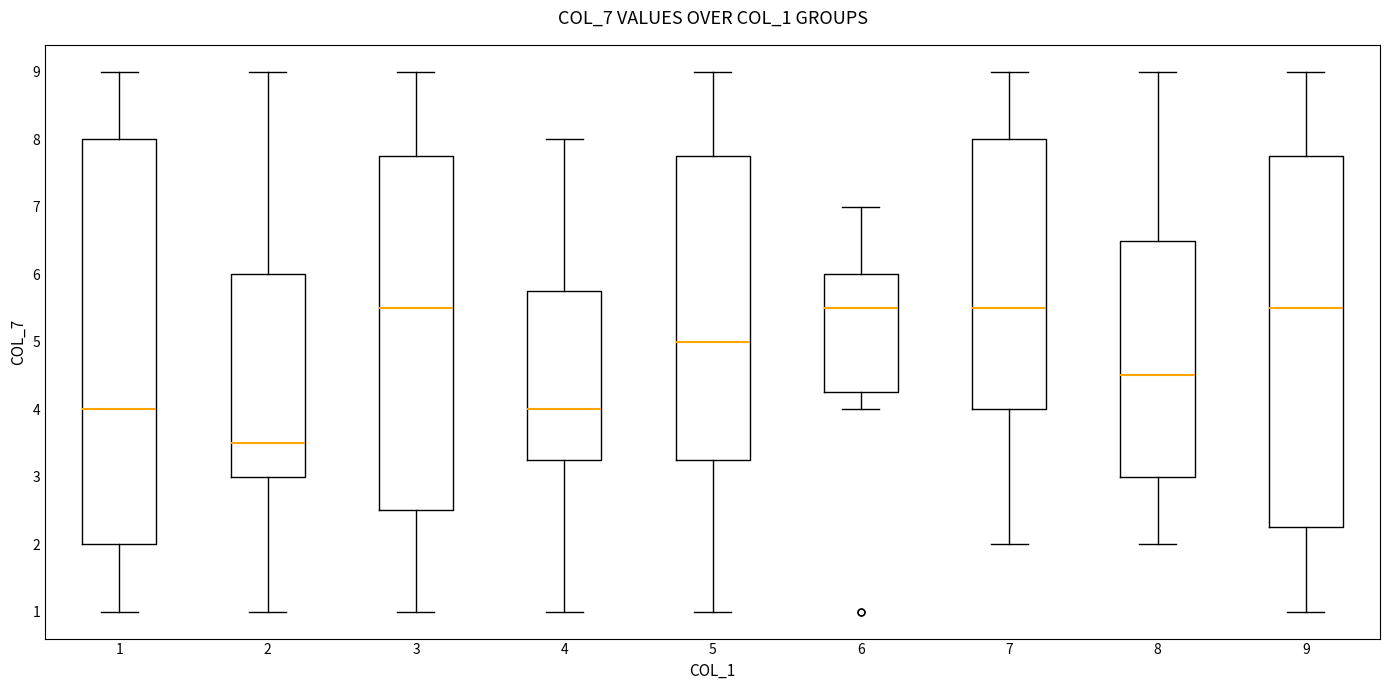

Reading left to right, transcribe this box plot: for each box, give where its median line is, the range the box spans, and where its two whiskers end, as read against the y-axis. The values are not printed on the chart, so give them approximately, as read against the axis.

1: median 4.0, box 2.0 to 8.0, whiskers 1.0 to 9.0
2: median 3.5, box 3.0 to 6.0, whiskers 1.0 to 9.0
3: median 5.5, box 2.5 to 7.8, whiskers 1.0 to 9.0
4: median 4.0, box 3.3 to 5.8, whiskers 1.0 to 8.0
5: median 5.0, box 3.3 to 7.8, whiskers 1.0 to 9.0
6: median 5.5, box 4.3 to 6.0, whiskers 4.0 to 7.0
7: median 5.5, box 4.0 to 8.0, whiskers 2.0 to 9.0
8: median 4.5, box 3.0 to 6.5, whiskers 2.0 to 9.0
9: median 5.5, box 2.3 to 7.8, whiskers 1.0 to 9.0